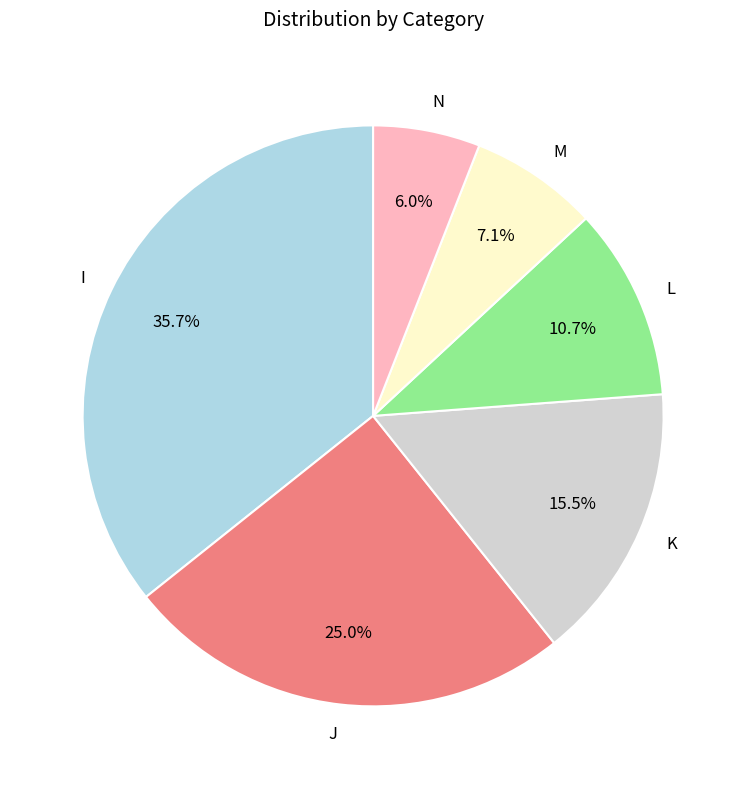

Does K represent more than half of the total?

No